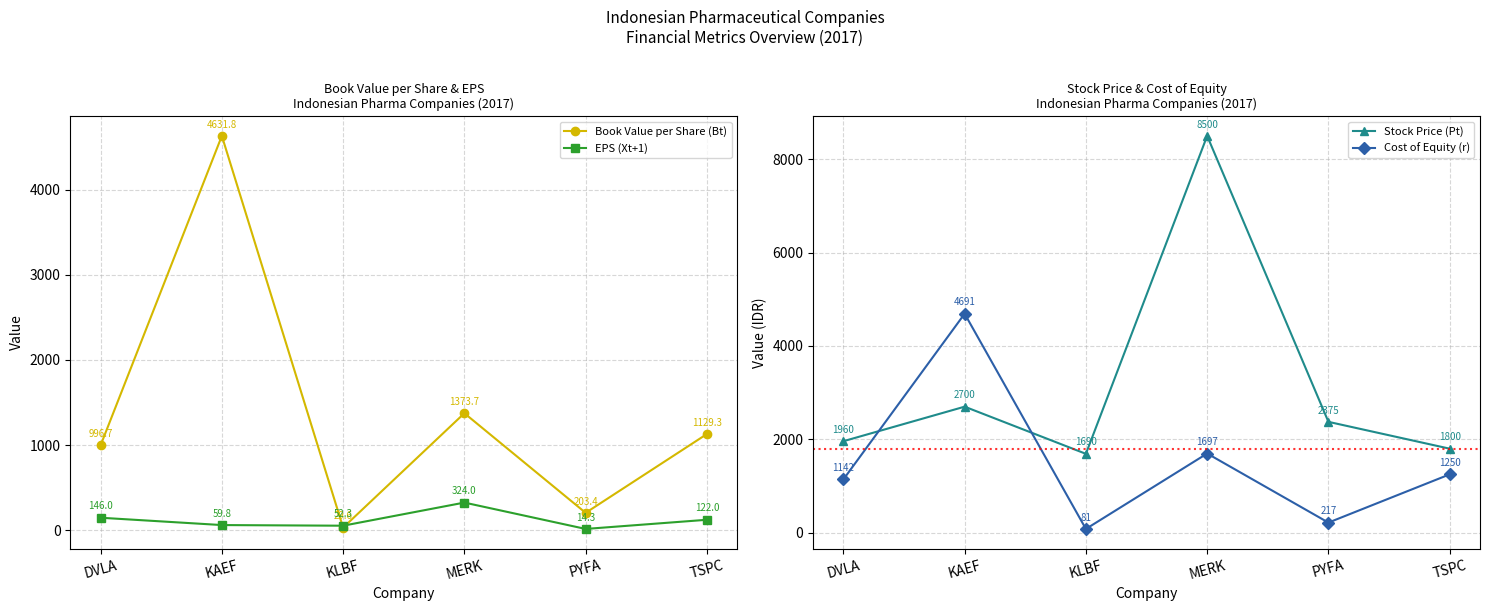

What is the label of the 6th point from the right?

DVLA